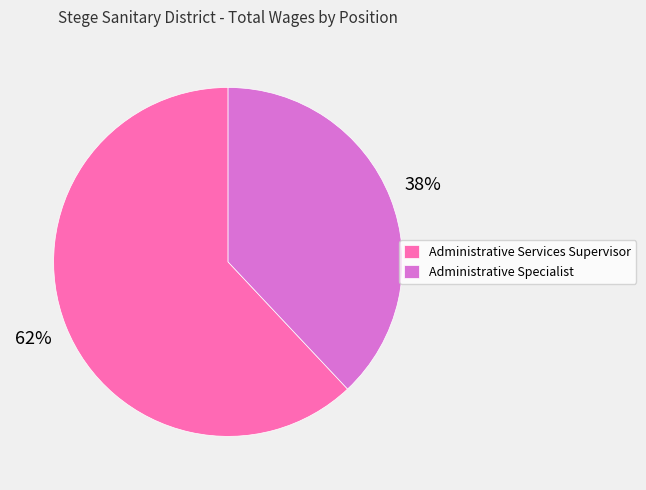

To the nearest percent, what is the combined percentage of Administrative Services Supervisor and Administrative Specialist?

100%